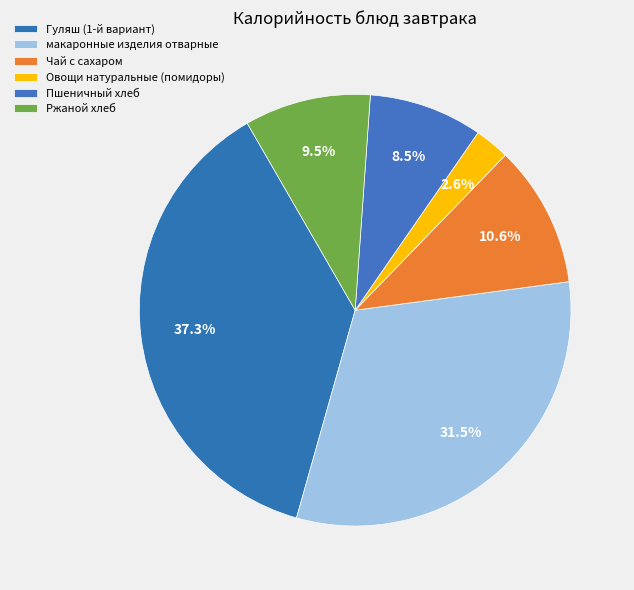

How many segments does this pie chart have?

6